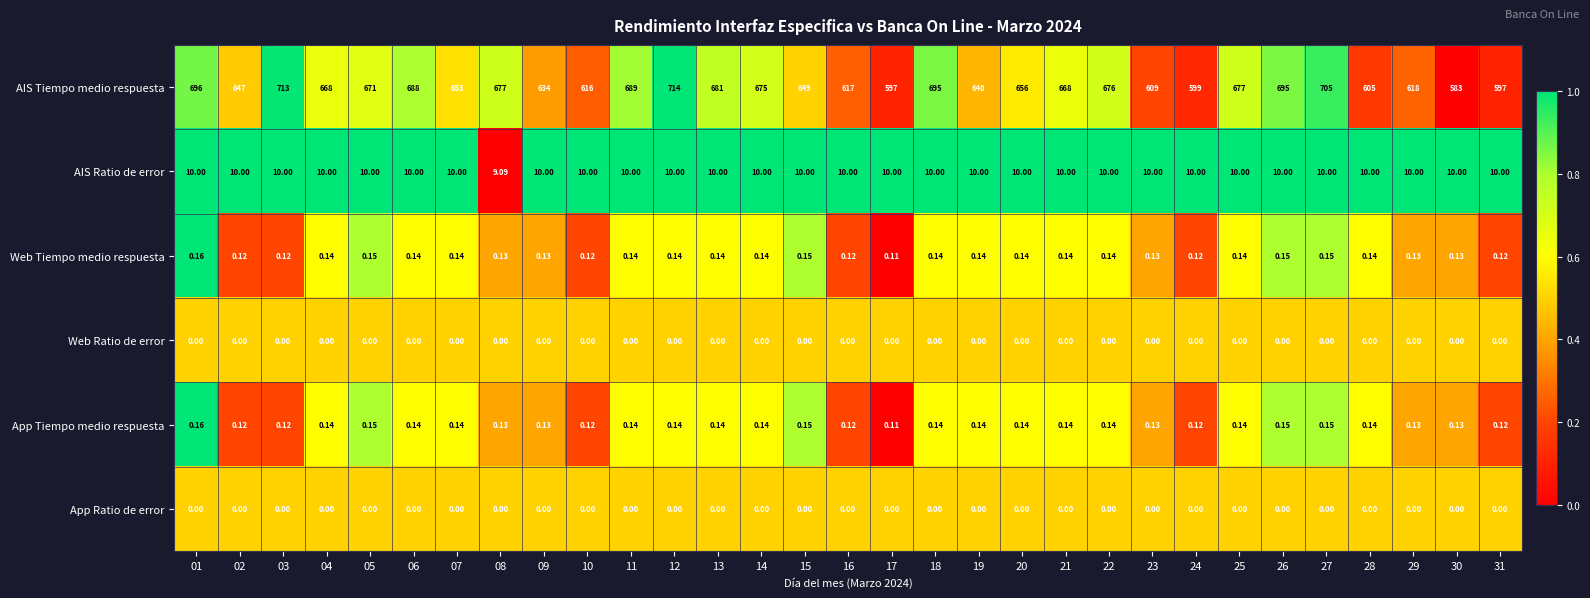

Between 04 and 16, which series saw the biggest shift?

AIS Tiempo medio respuesta